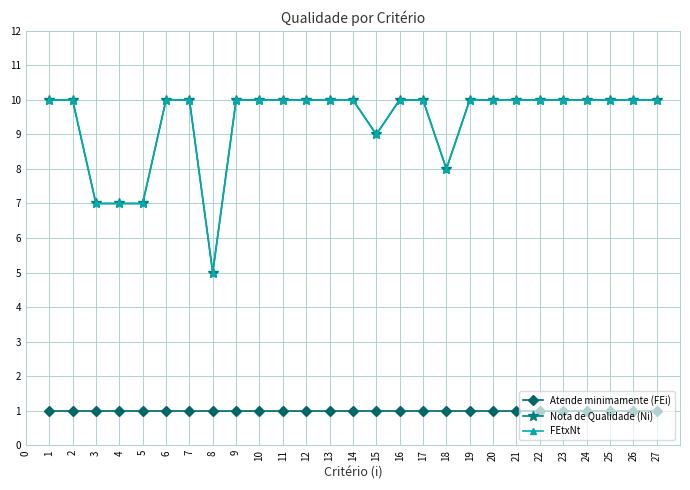

What is the highest value of the FEtxNt series?

10